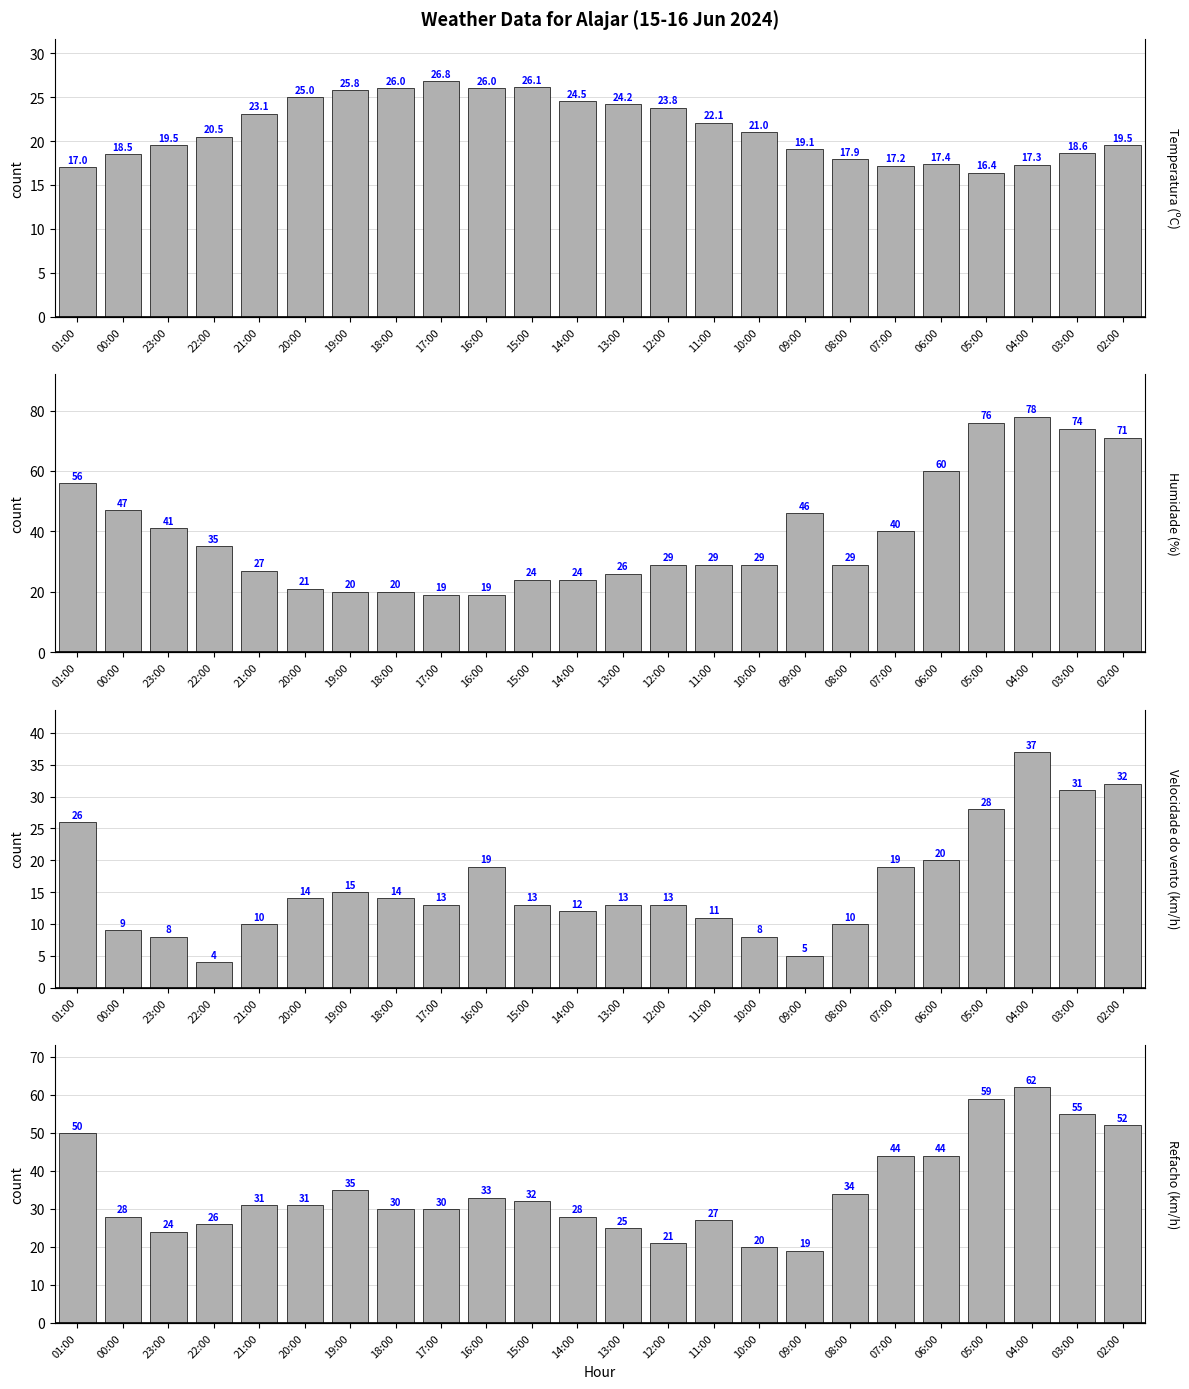

What is the maximum value shown in the chart?

78.0